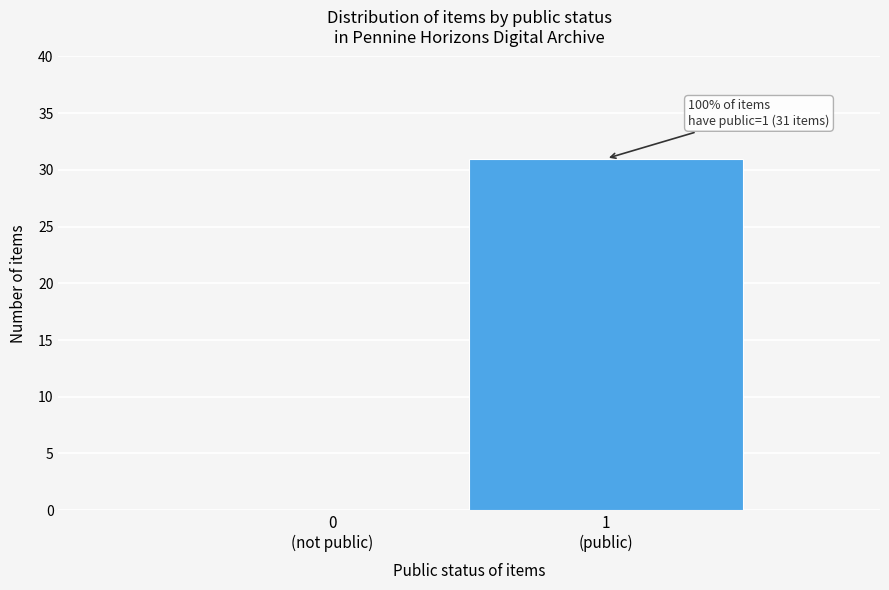

What is the sum of all values?

31